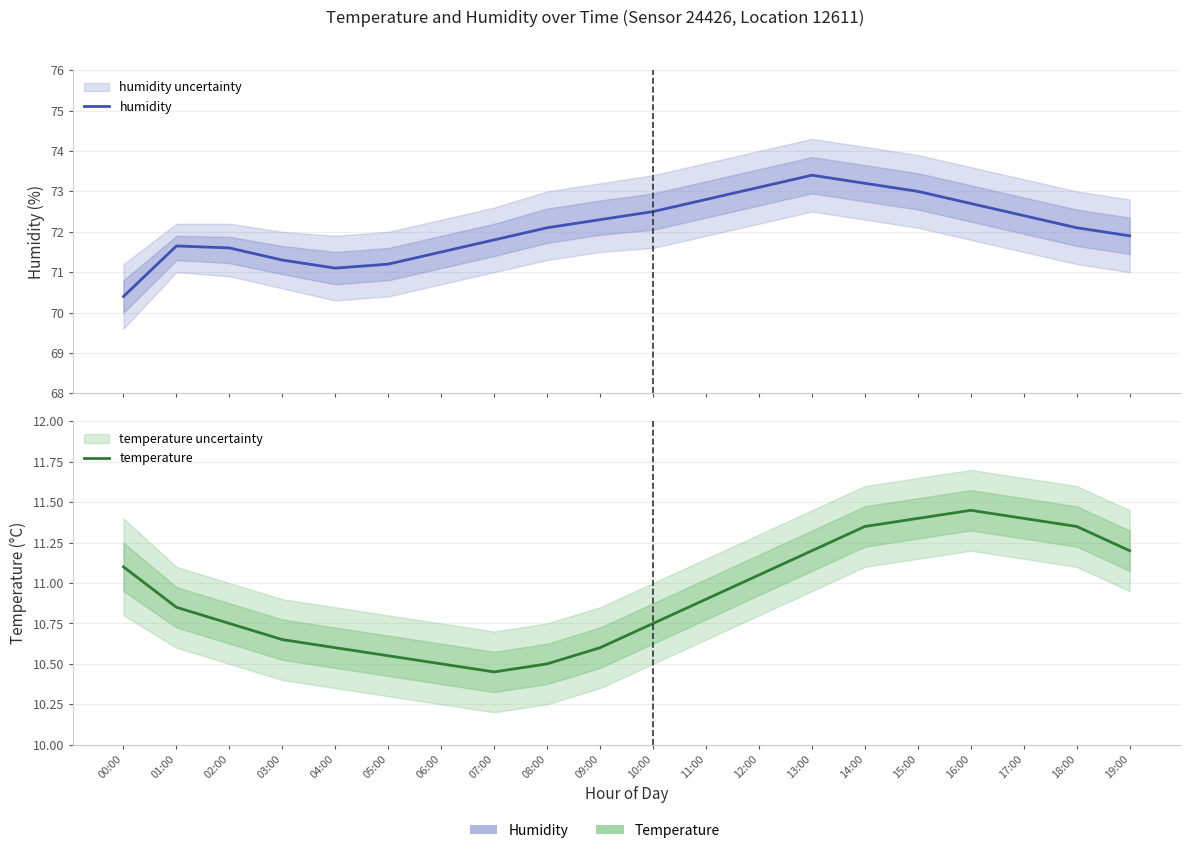

True or false: humidity and temperature intersect in this chart.

False